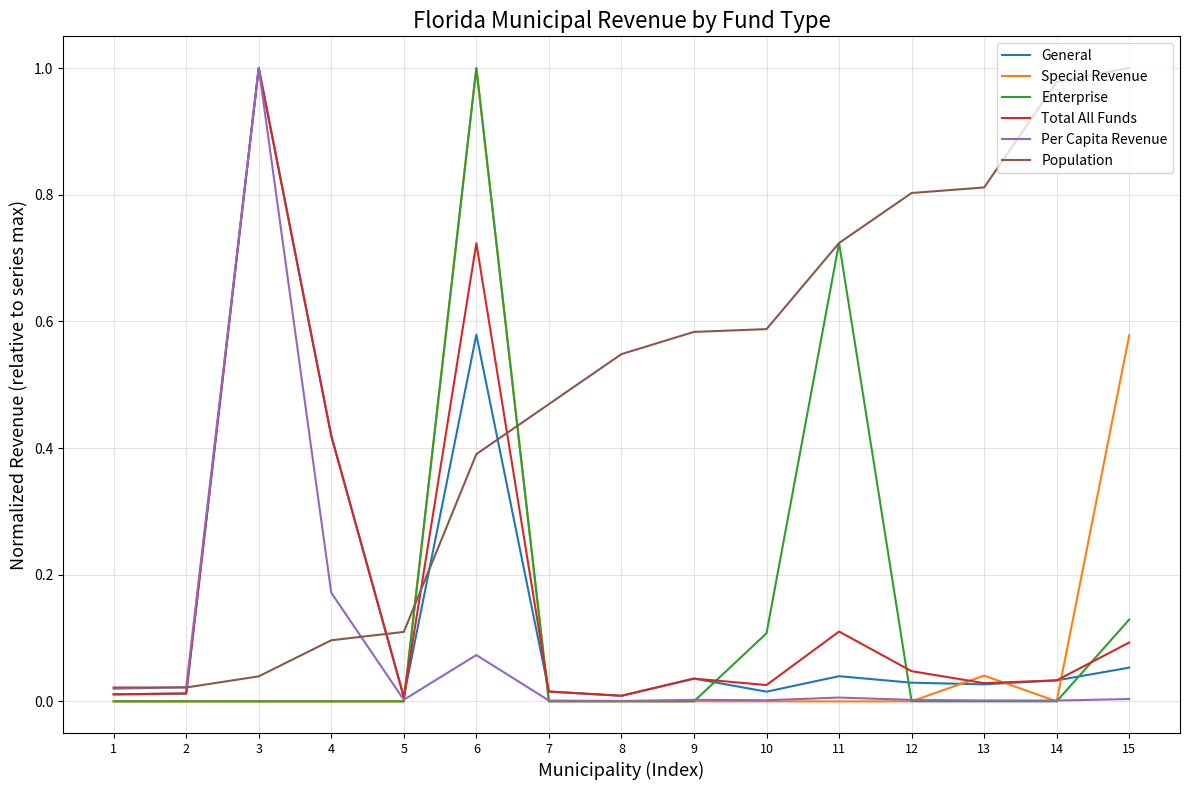

Which series changed the most between 5 and 9?

Population